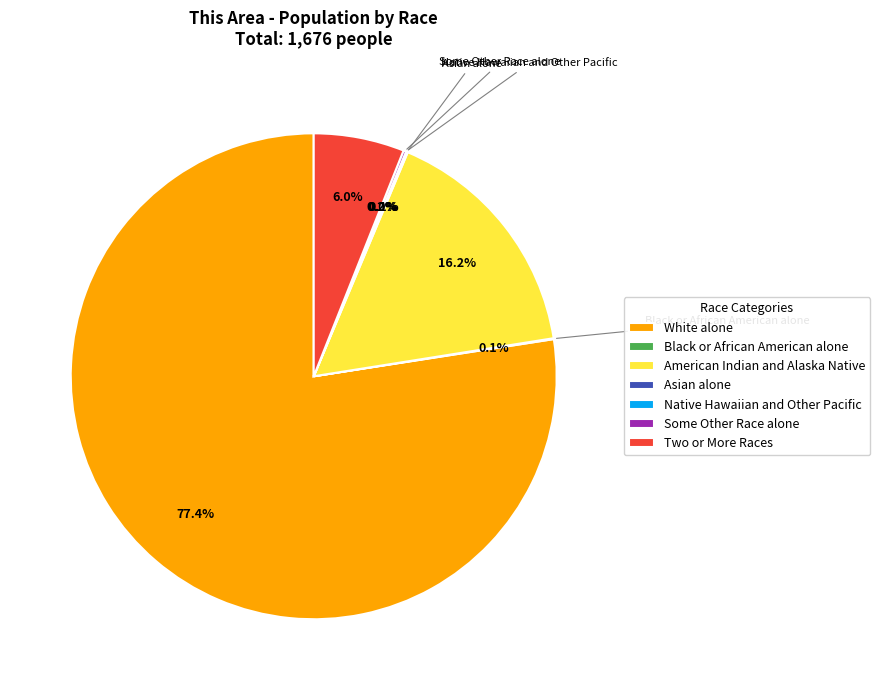

Which slice represents more than half of the pie?

White alone